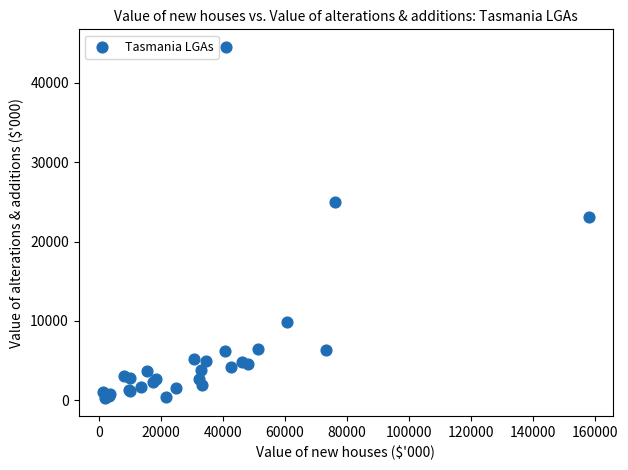

What Y value in the scatter plot is closest to 22367?

23042.8